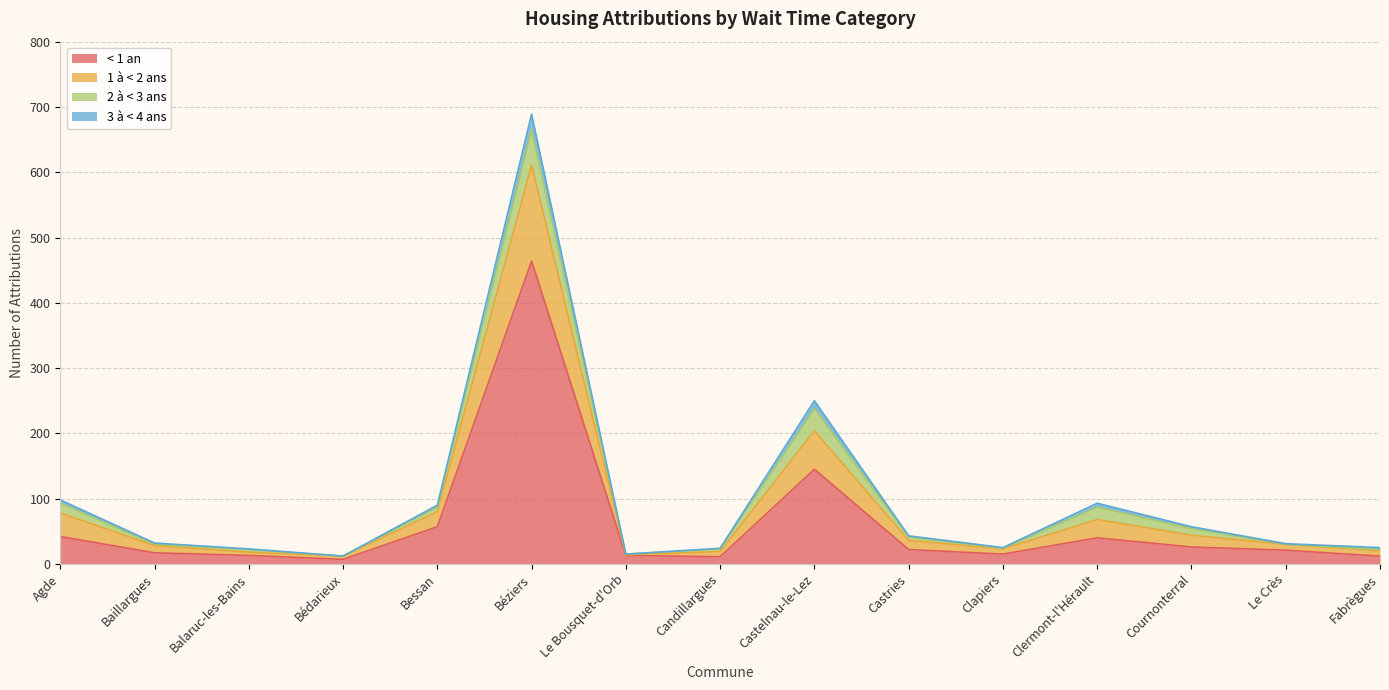

At which category is the sum across all series the highest?

Béziers